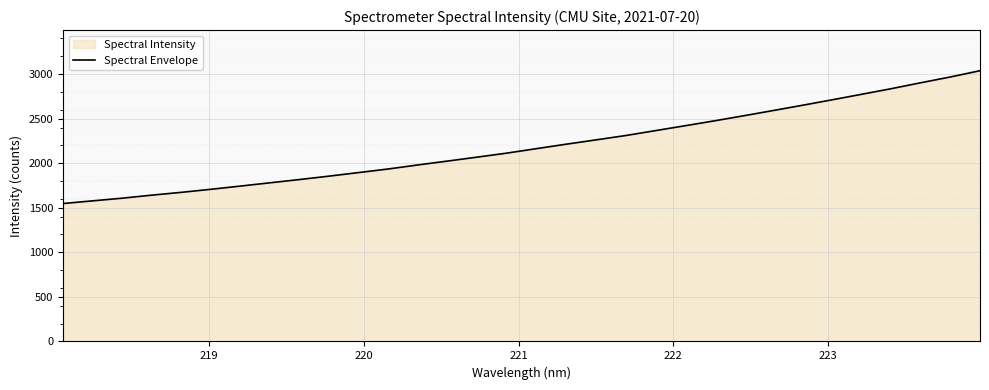

What is the difference between the second highest and minimum values?

1419.5